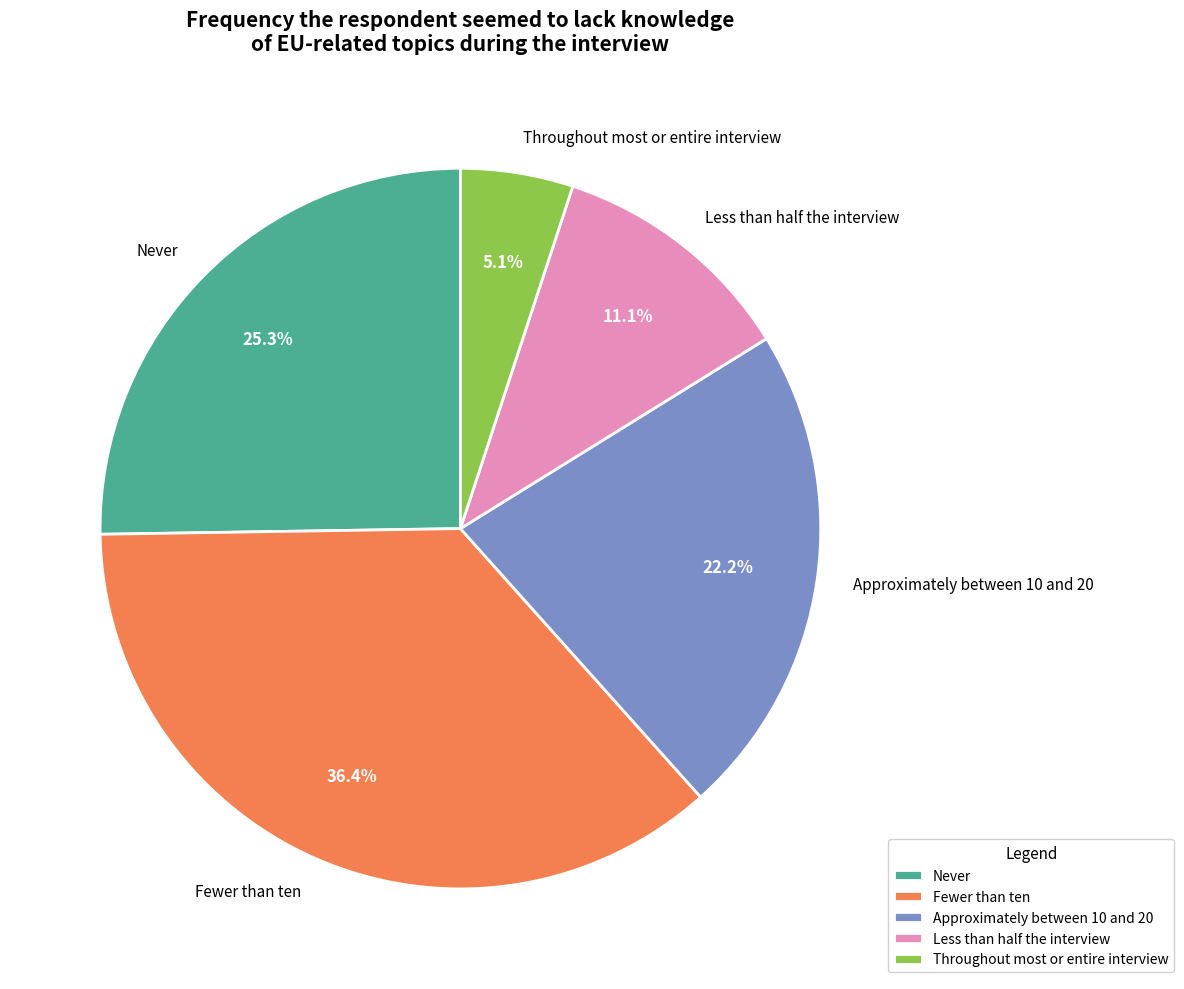

The Approximately between 10 and 20 slice represents 34% of the pie. True or false?

False